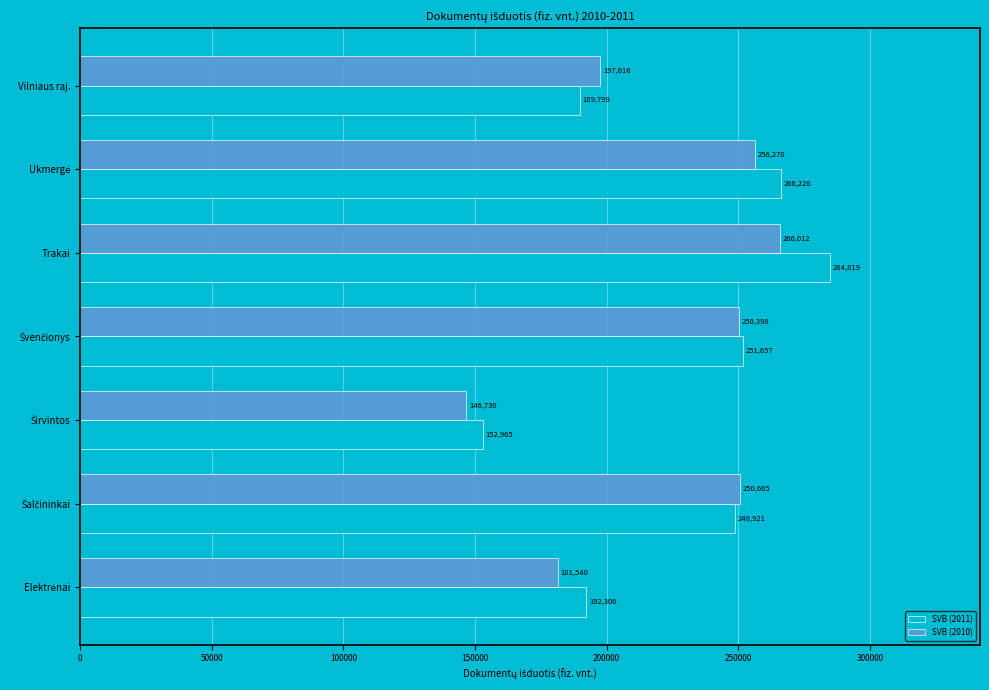

At which label does SVB (2010) reach its peak?

Trakai